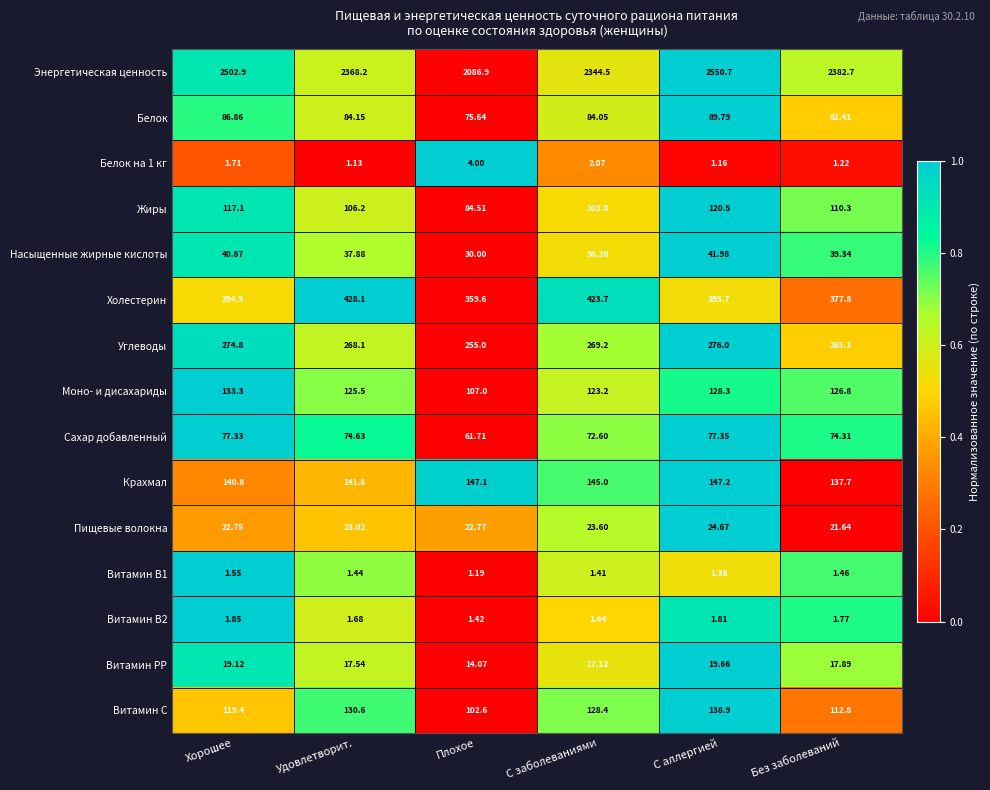

What is the spread (max minus min) of values at Удовлетворит.?

2367.1